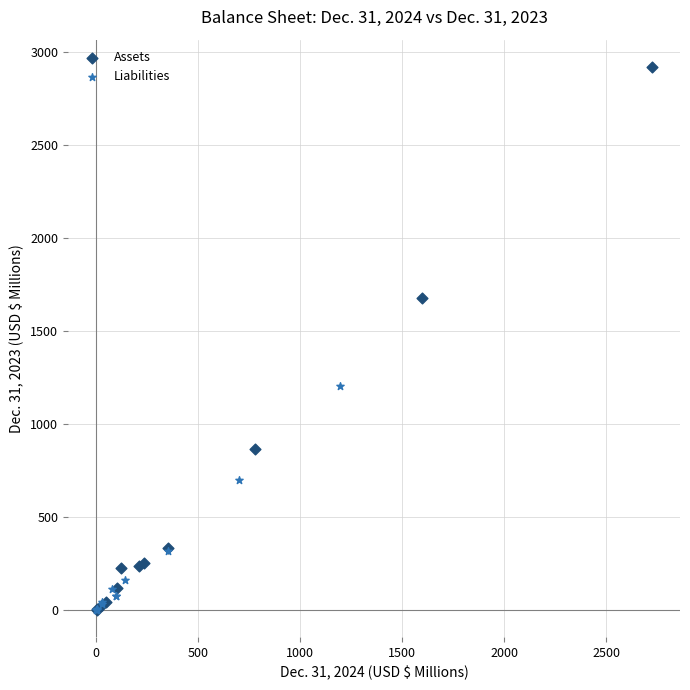

Which series has the largest Y range (max minus min)?

Assets